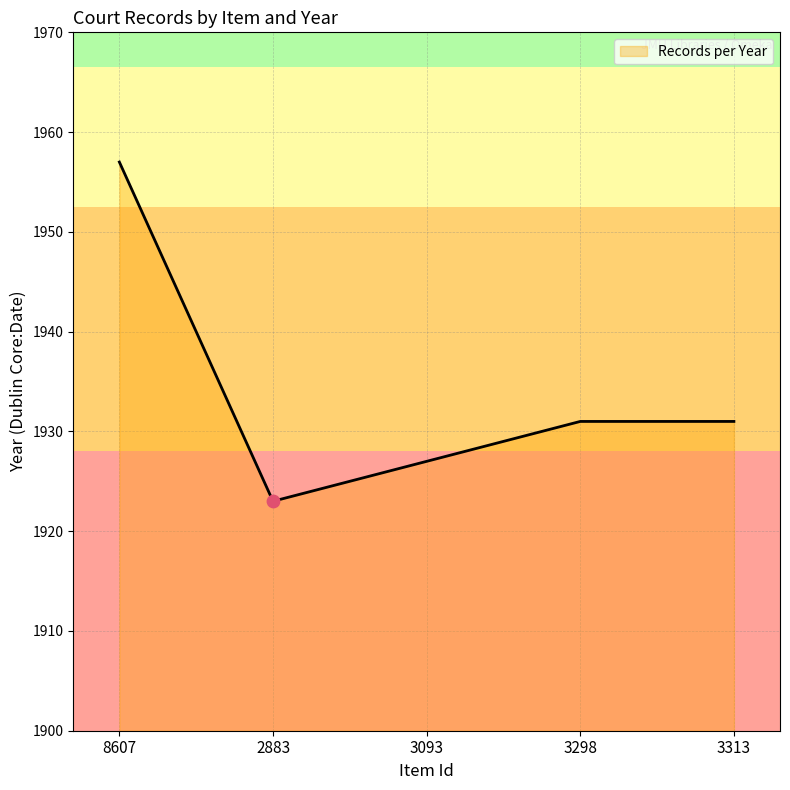

What is the change in value from 2883 to 3313?

+8